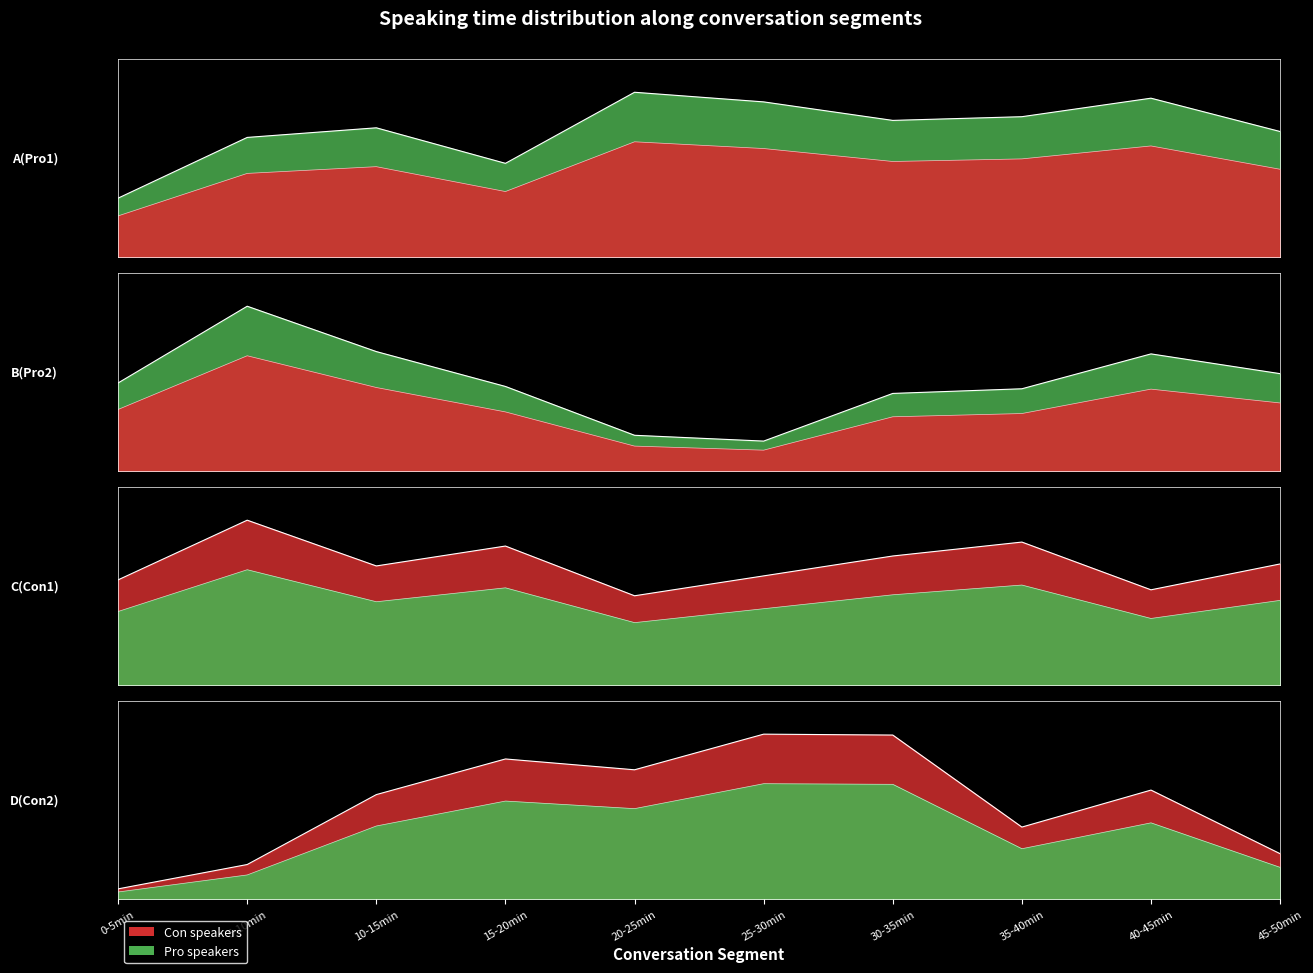

Where is the first local minimum for D(Con2)?

20-25min